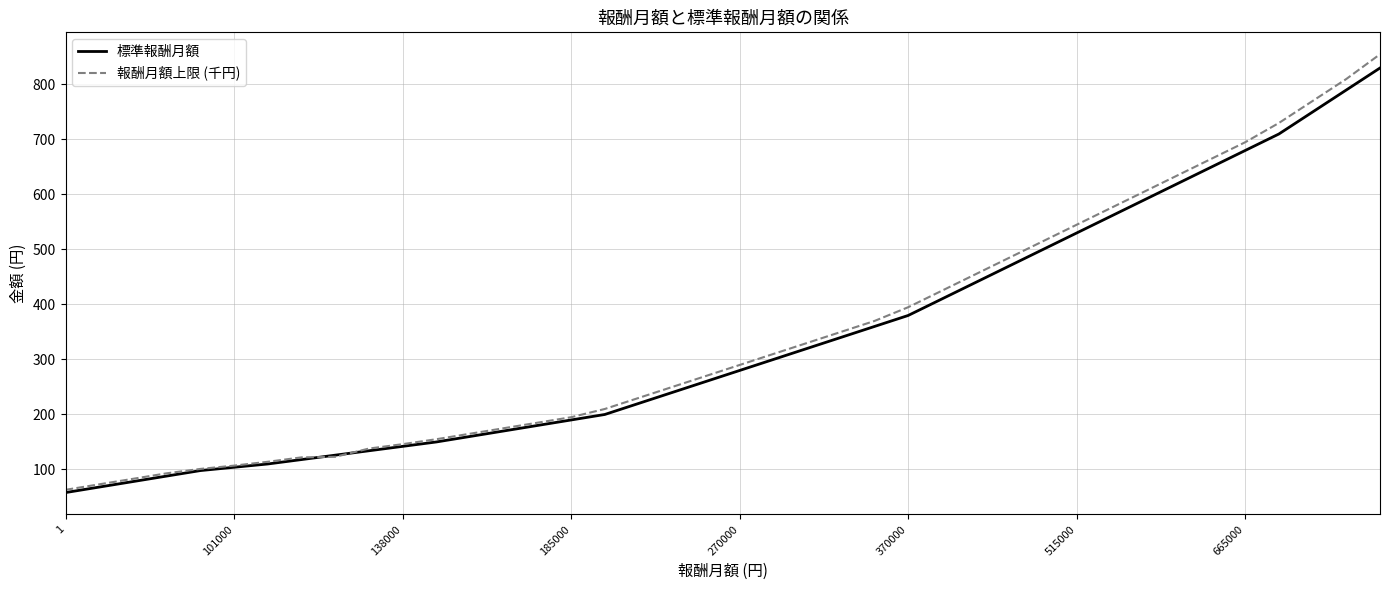

Which series has the widest spread of values?

報酬月額上限 (千円)